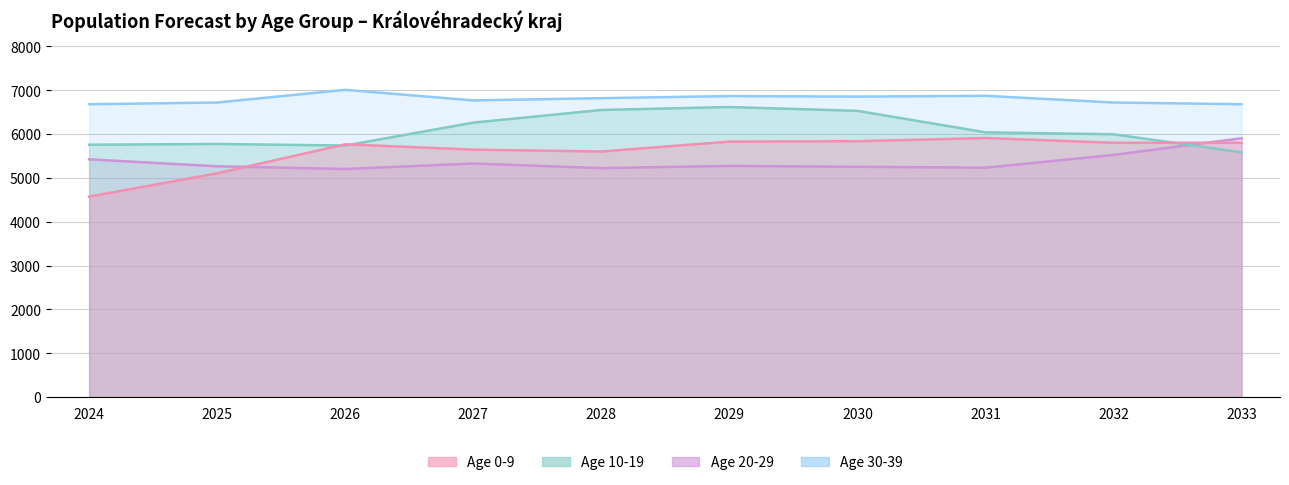

True or false: 30-39 and 0-9 intersect in this chart.

False